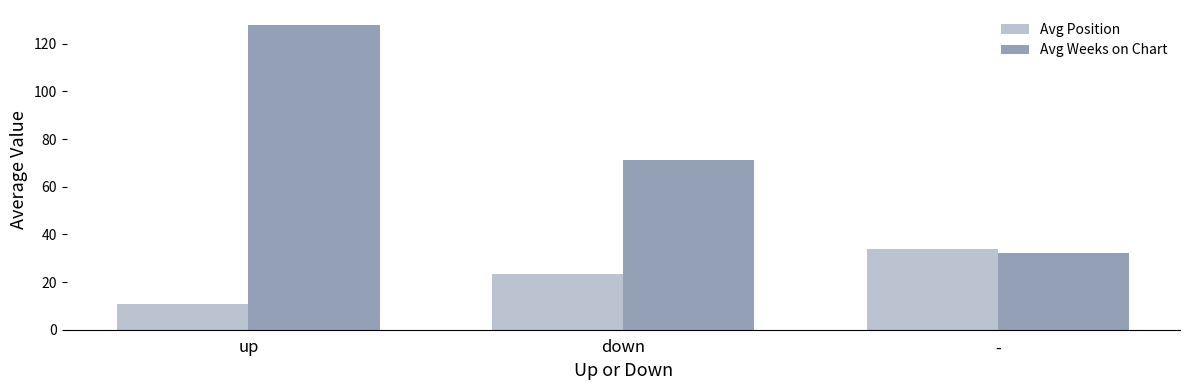

What position from the left is up?

1